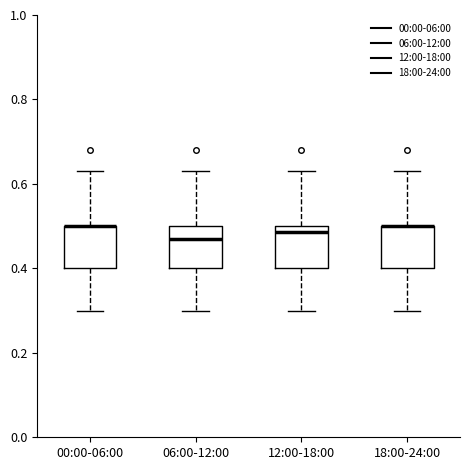

Reading left to right, read every box against the y-axis: the position of its median line, the range the box covers, and the ends of its whiskers. The values are not printed on the chart, so give them approximately, as read against the axis.

00:00-06:00: median 0.50 (drawn on the box's upper edge), box 0.40 to 0.50, whiskers 0.30 to 0.64
06:00-12:00: median 0.48, box 0.40 to 0.50, whiskers 0.30 to 0.64
12:00-18:00: median 0.48, box 0.40 to 0.50, whiskers 0.30 to 0.64
18:00-24:00: median 0.50 (drawn on the box's upper edge), box 0.40 to 0.50, whiskers 0.30 to 0.64